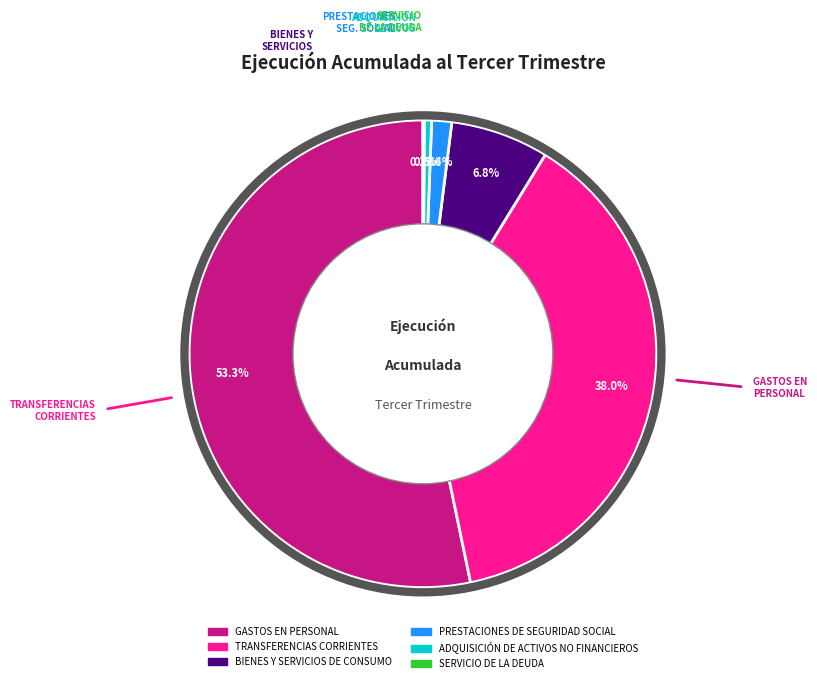

To the nearest percent, what is the difference between the largest and smallest slice percentages?

53%